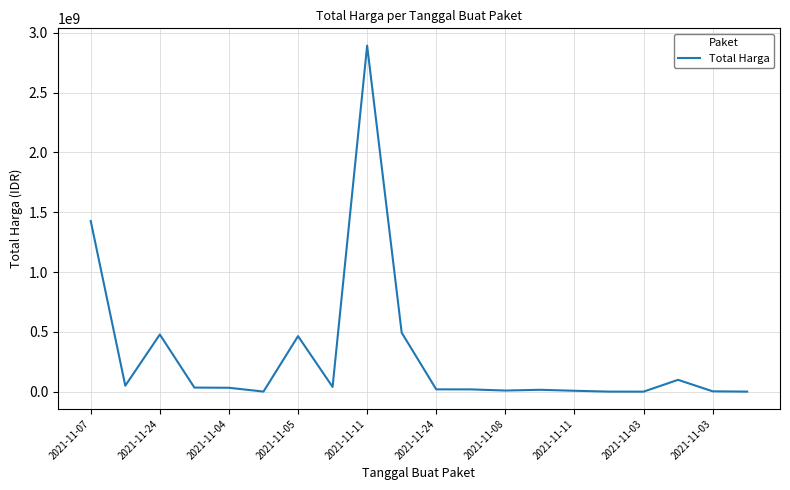

What is the difference between the maximum and minimum values?

2892044000